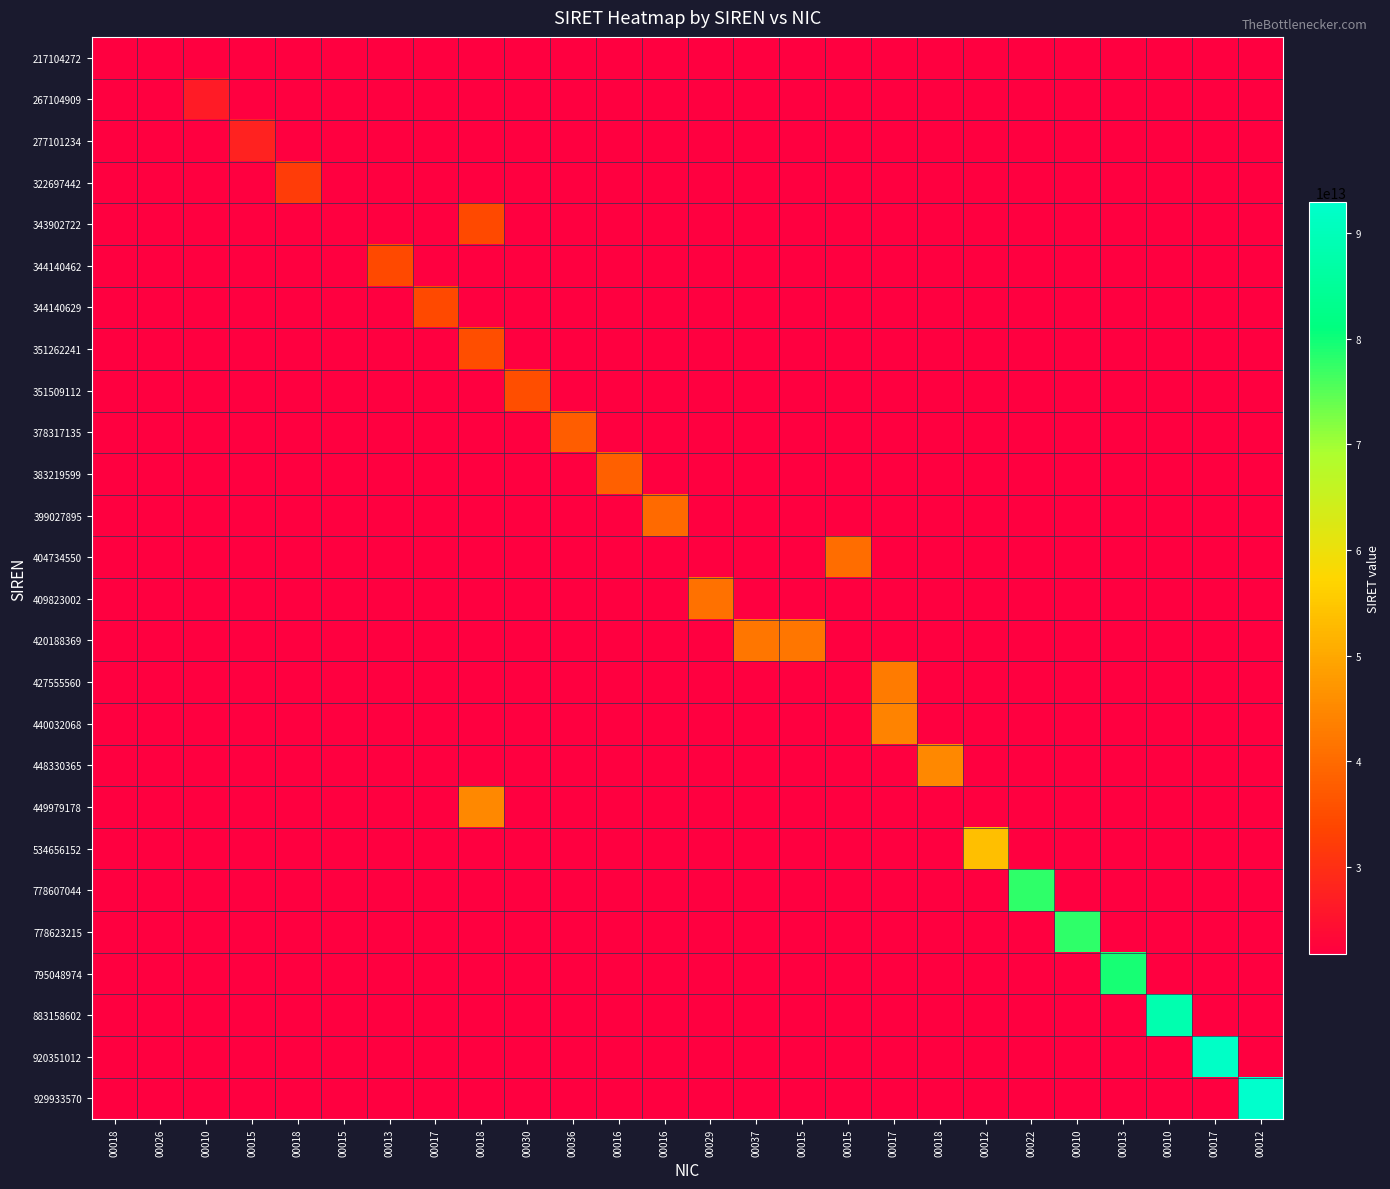

List the series in order of their peak value, lowest first.

217104272, 267104909, 277101234, 322697442, 343902722, 344140462, 344140629, 351262241, 351509112, 378317135, 383219599, 399027895, 404734550, 409823002, 420188369, 427555560, 440032068, 448330365, 449979178, 534656152, 778607044, 778623215, 795048974, 883158602, 920351012, 929933570